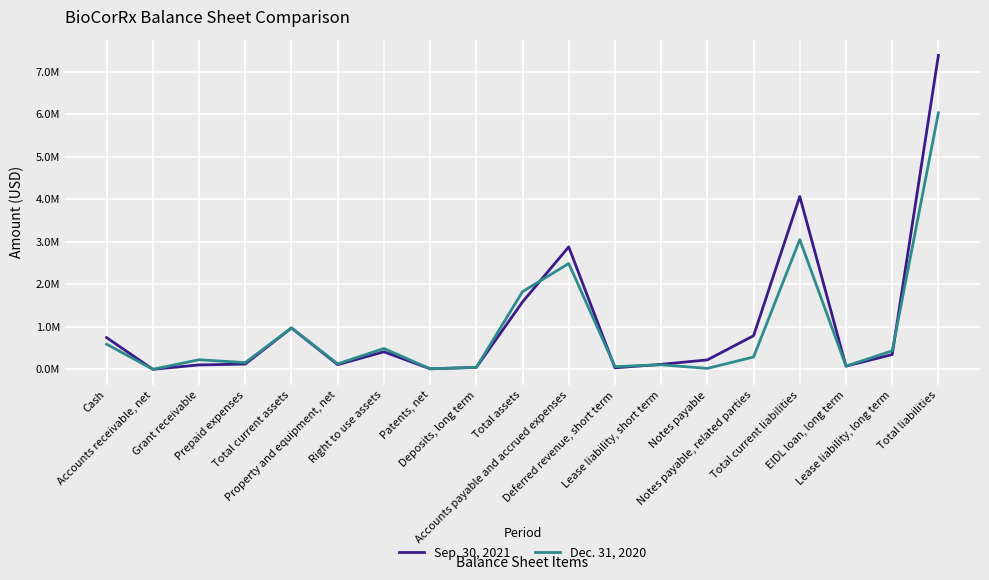

What is the value of the Sep. 30, 2021 point at the 10th from the left?

1585254